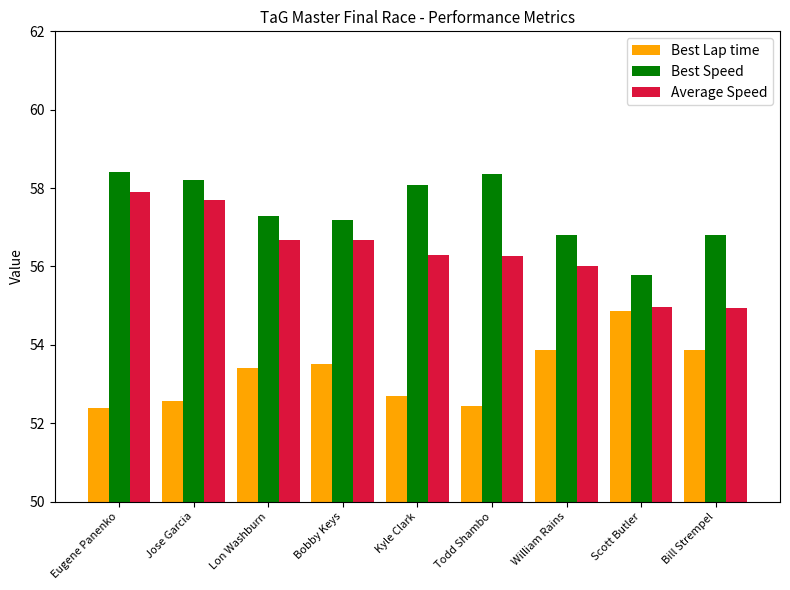

What is the approximate value of Best Speed at Bill Strempel?

56.8